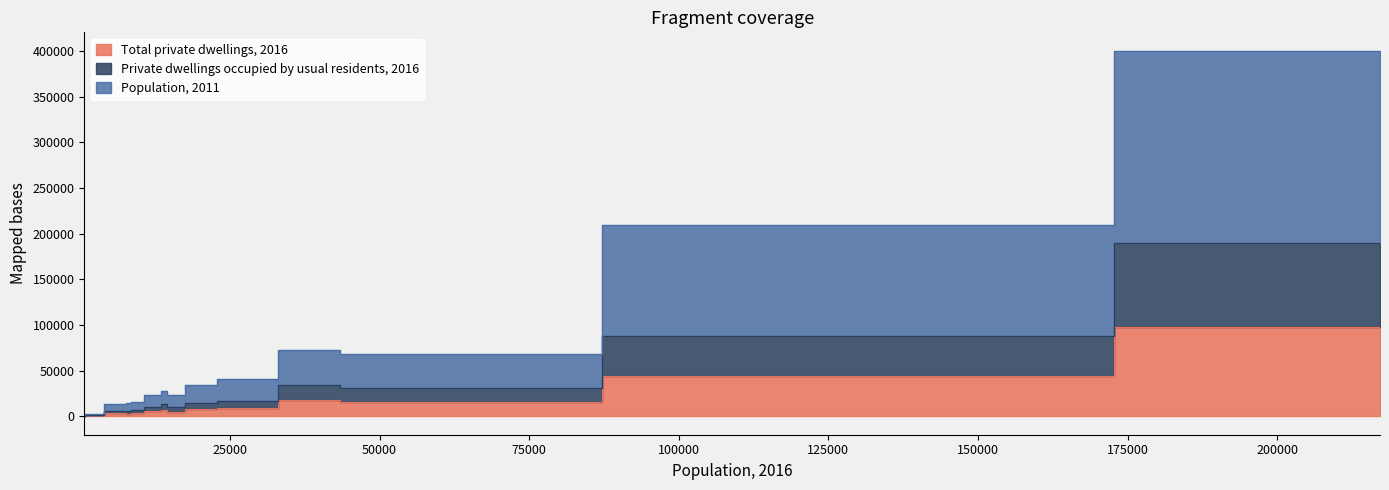

What is the value of the Total private dwellings, 2016 point at the 6th from the left?

3416